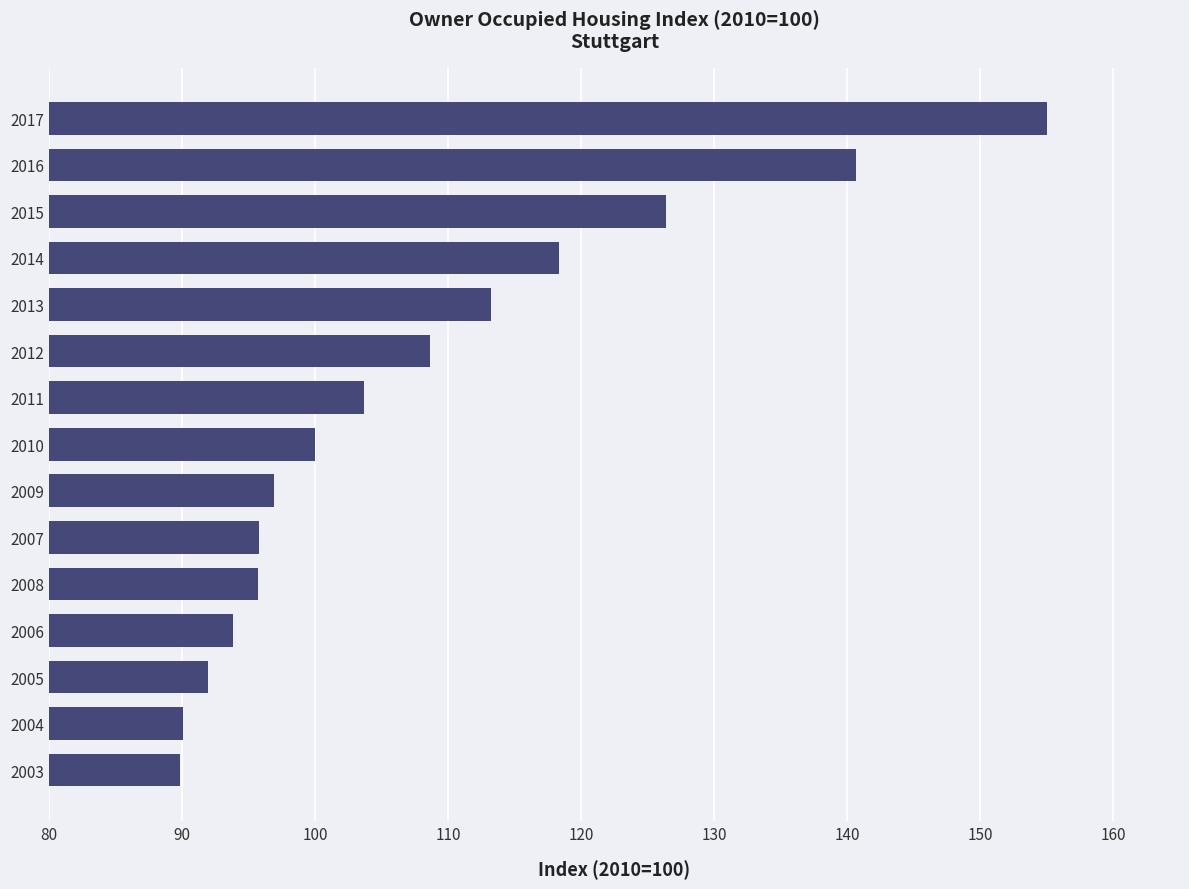

Which has a higher value, 2008 or 2006?

2008